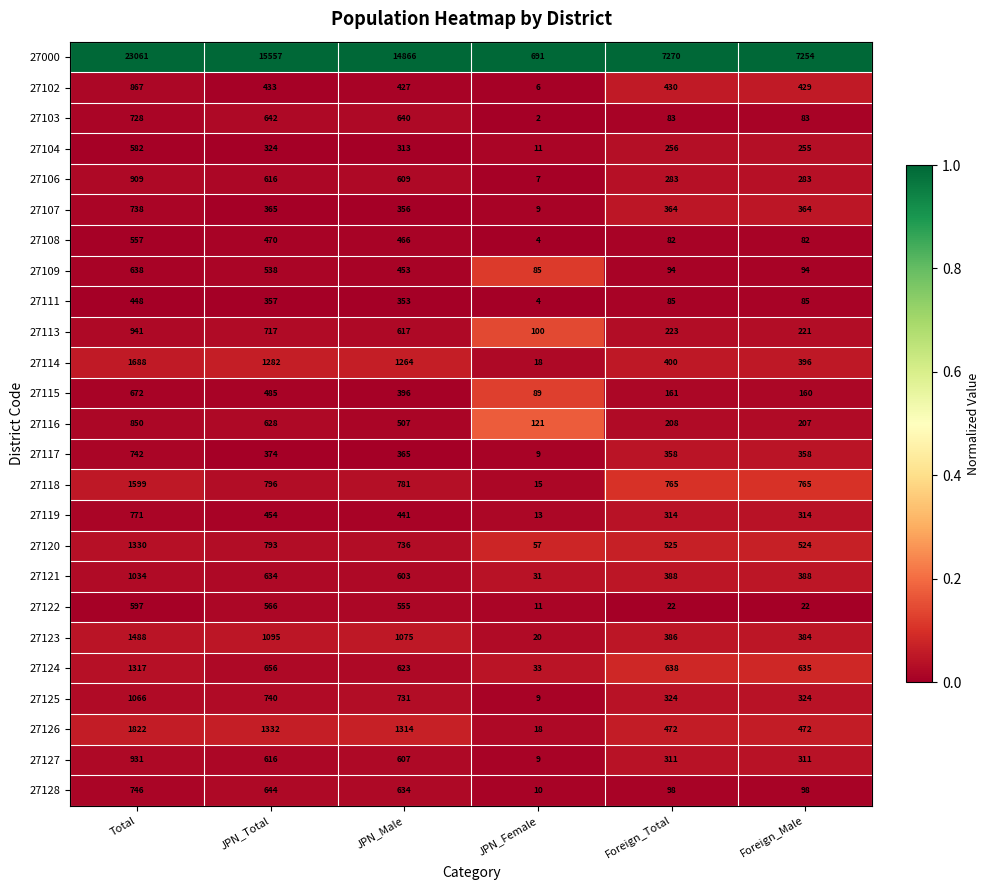

Where does the 27126 series first go above 1314?

Total